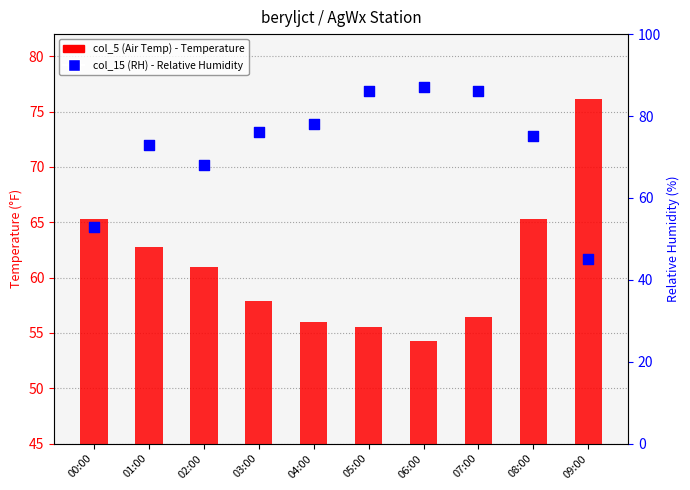

At which category is the sum across all series the highest?

07:00